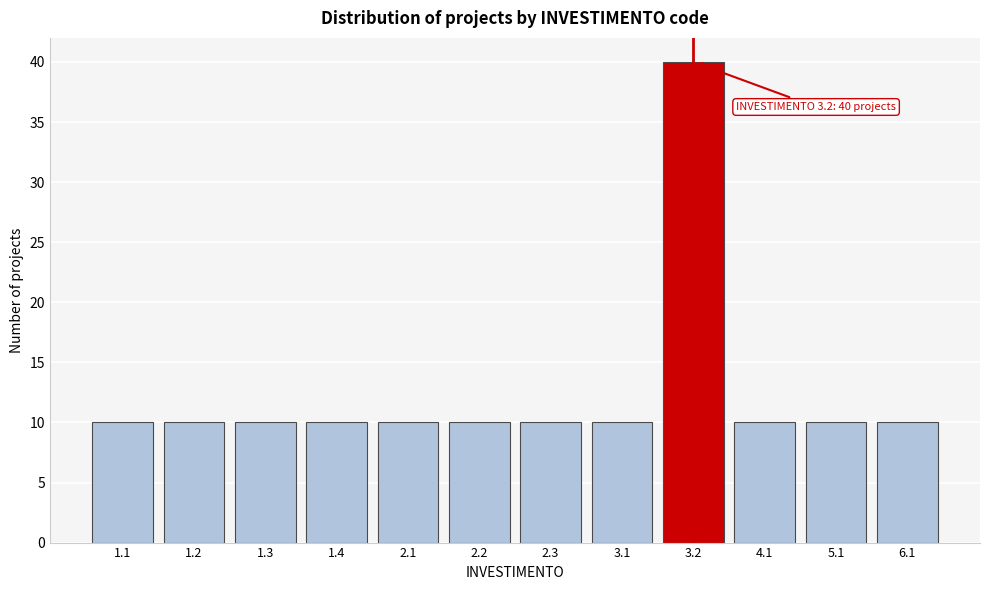

Reading right to left, list all the values displayed in this chart.

6.1=10	5.1=10	4.1=10	3.2=40	3.1=10	2.3=10	2.2=10	2.1=10	1.4=10	1.3=10	1.2=10	1.1=10